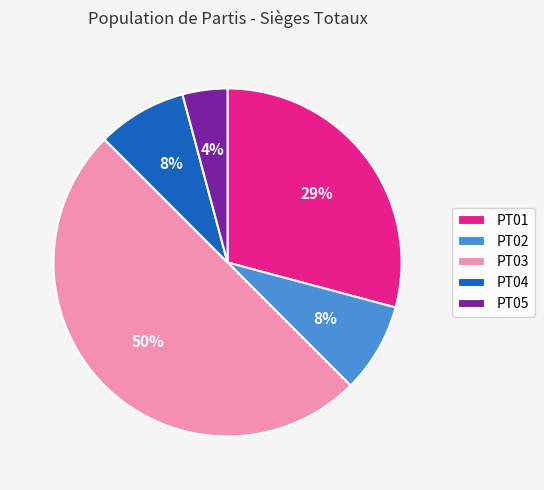

Is it true that PT02 is 19% of the pie?

False